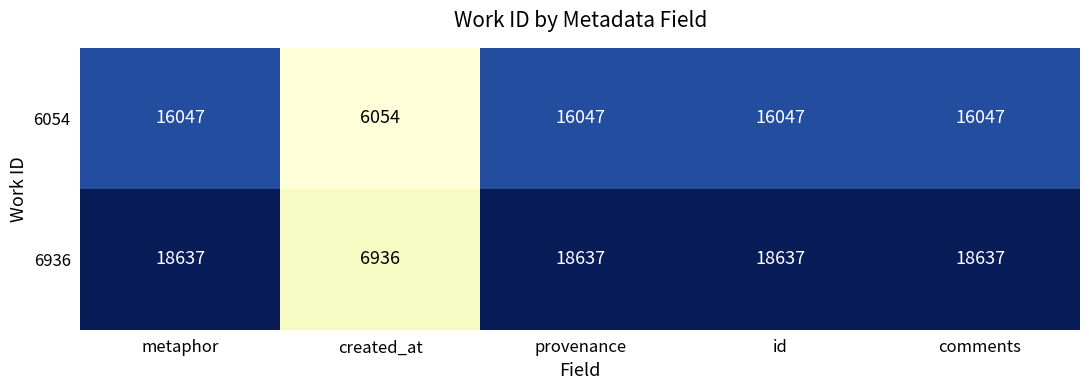

What is the sum of the 6054 values at comments and provenance?

32094